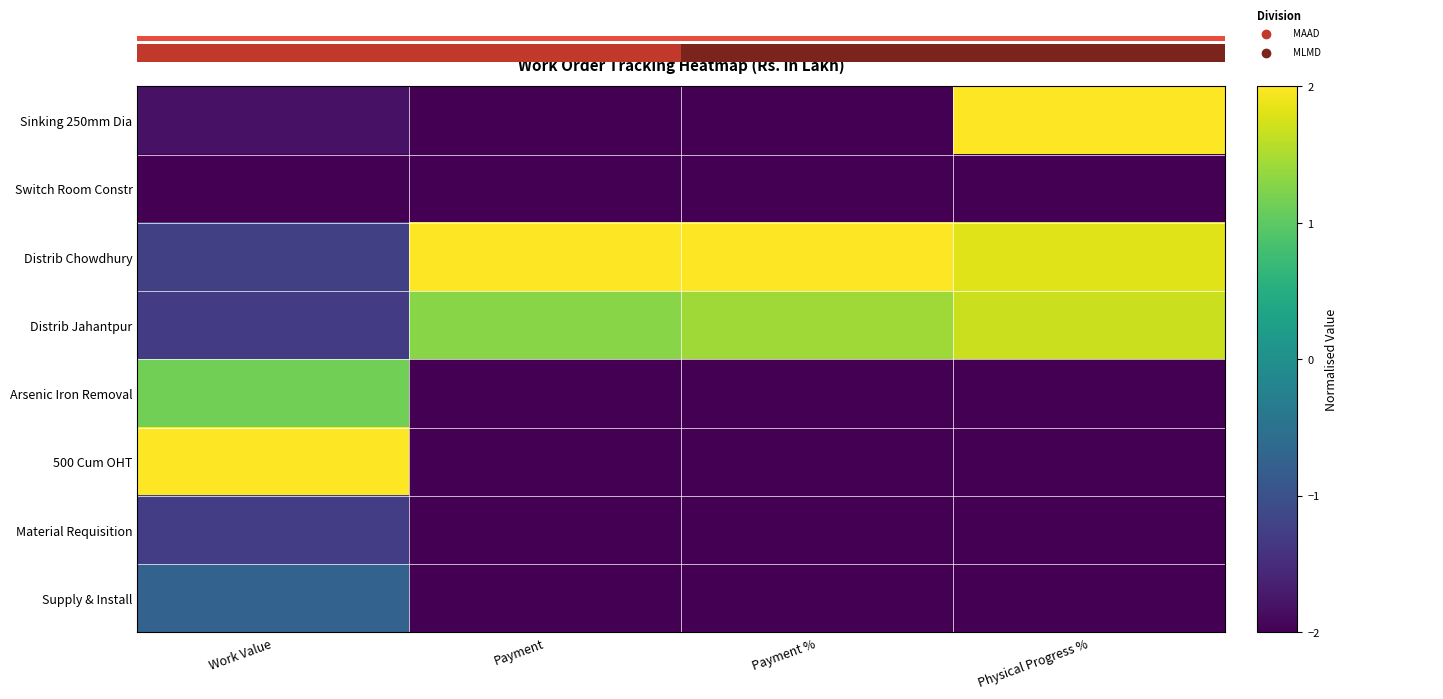

Reading right to left, transcribe all the data shown in this chart.

Sinking 250mm Dia: Physical Progress %=2.0	Payment %=-2.0	Payment=-2.0	Work Value=-1.8
Switch Room Constr: Physical Progress %=-2.0	Payment %=-2.0	Payment=-2.0	Work Value=-2.0
Distrib Chowdhury: Physical Progress %=1.8	Payment %=2.0	Payment=2.0	Work Value=-1.2
Distrib Jahantpur: Physical Progress %=1.7	Payment %=1.4	Payment=1.3	Work Value=-1.3
Arsenic Iron Removal: Physical Progress %=-2.0	Payment %=-2.0	Payment=-2.0	Work Value=1.1
500 Cum OHT: Physical Progress %=-2.0	Payment %=-2.0	Payment=-2.0	Work Value=2.0
Material Requisition: Physical Progress %=-2.0	Payment %=-2.0	Payment=-2.0	Work Value=-1.3
Supply & Install: Physical Progress %=-2.0	Payment %=-2.0	Payment=-2.0	Work Value=-0.7